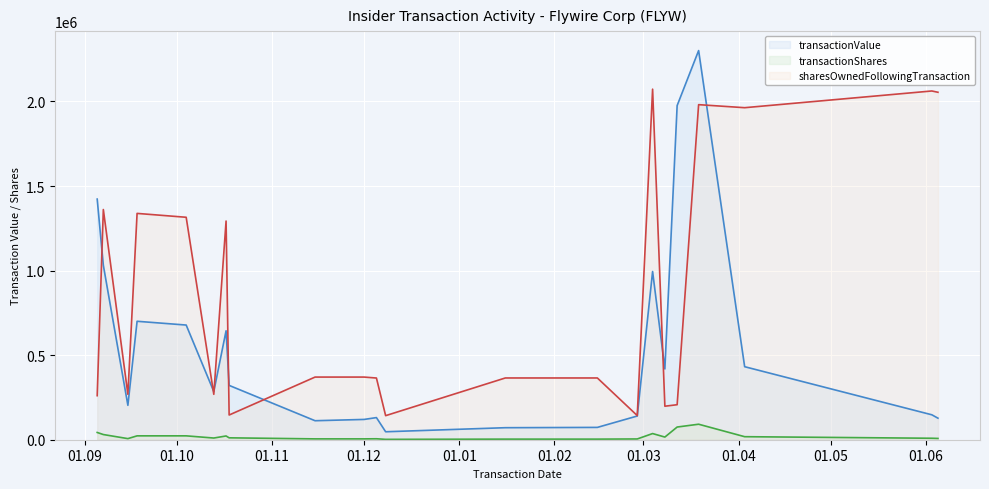

What is the maximum value for sharesOwnedFollowingTransaction?

2072828